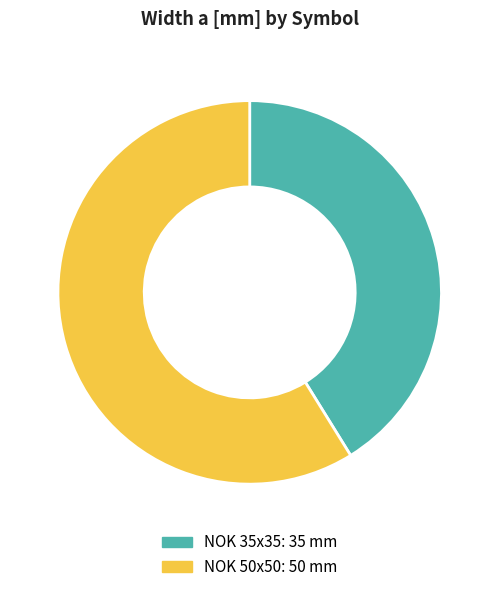

Is it true that NOK 35x35 is 41% of the pie?

True